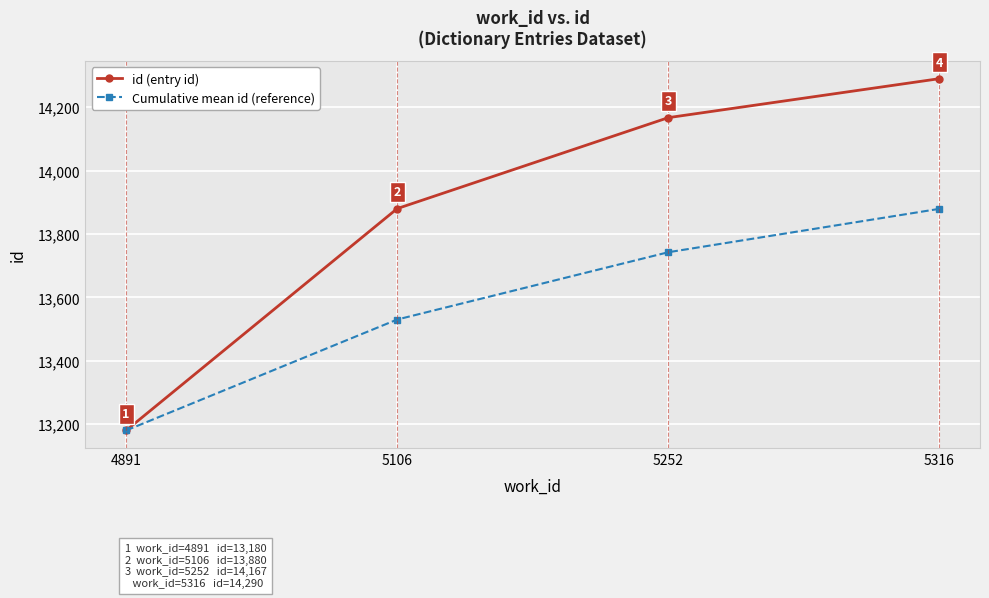

True or false: id (entry id) has a value of 23509.7 at 5316.

False